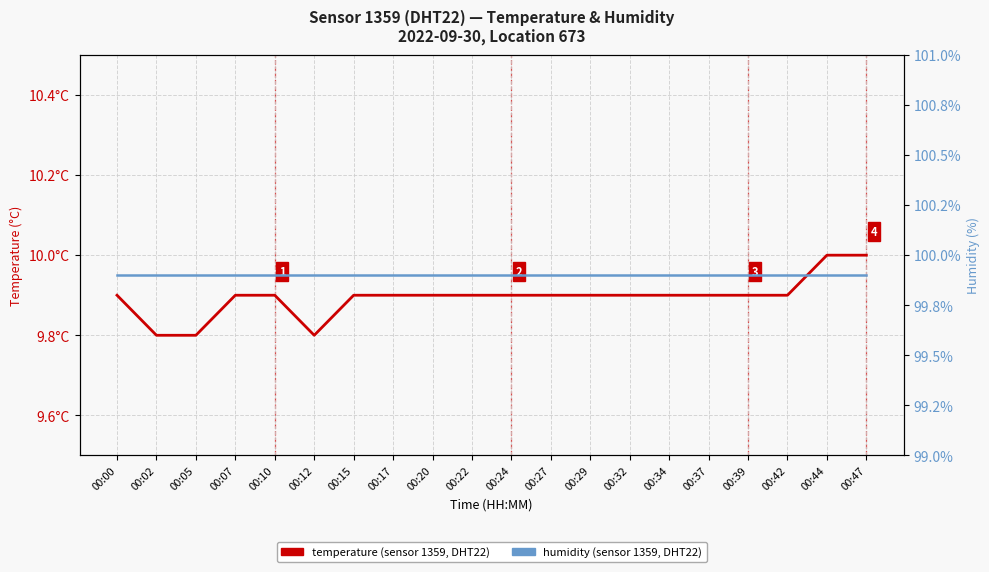

True or false: humidity has more than 1 interior local peaks.

False